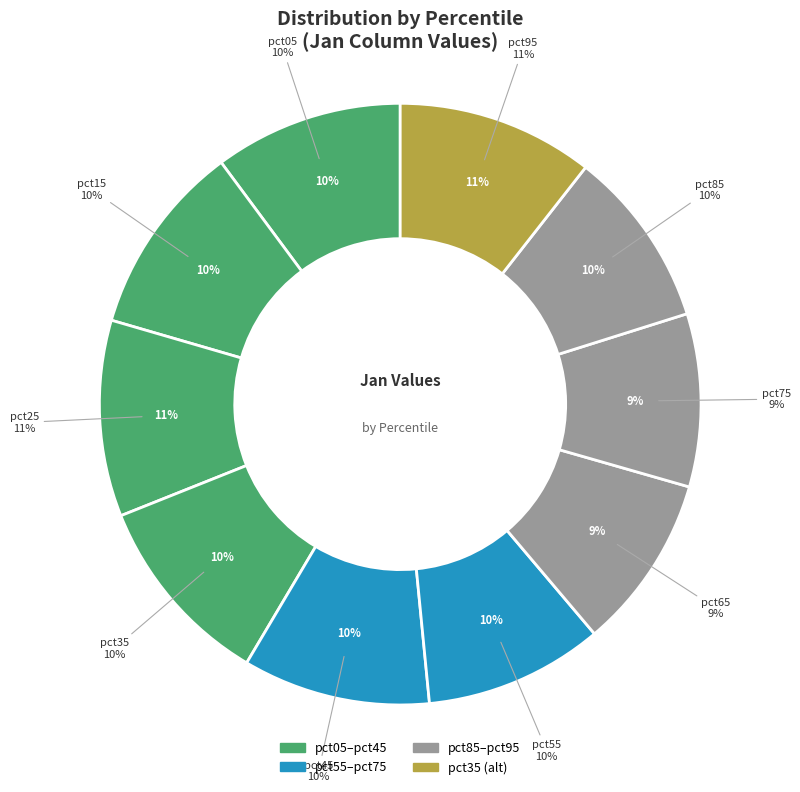

What is the ratio of the value at pct95 to the value at pct25?

1.0